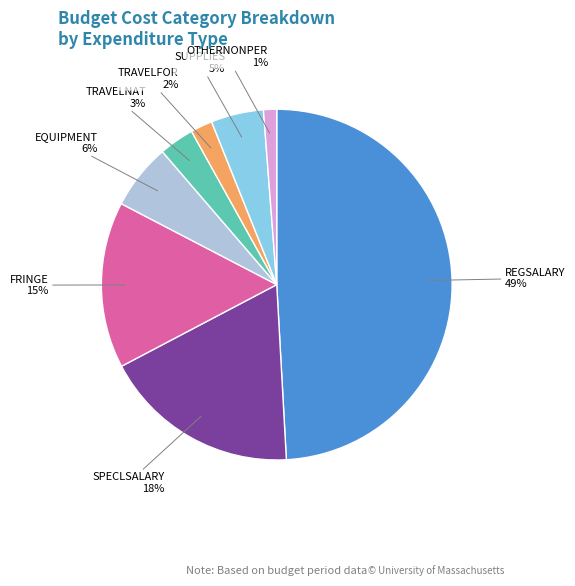

Does OTHERNONPER represent more than half of the total?

No